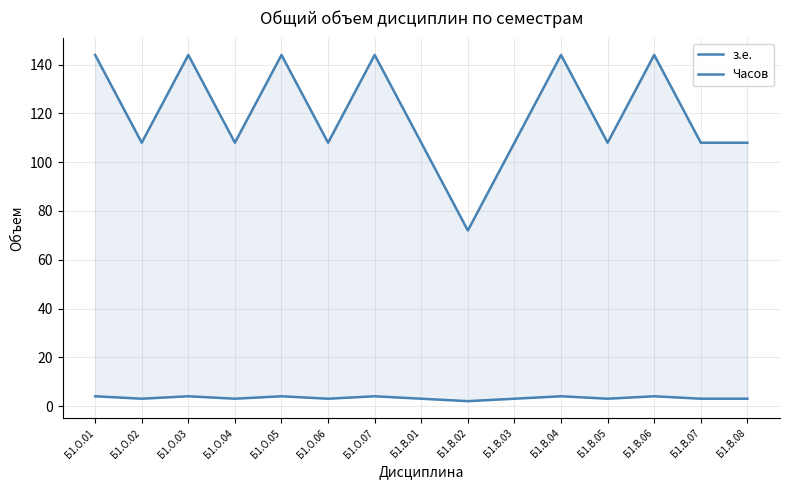

True or false: з.е. has a value of 1 at Б1.В.04.

False